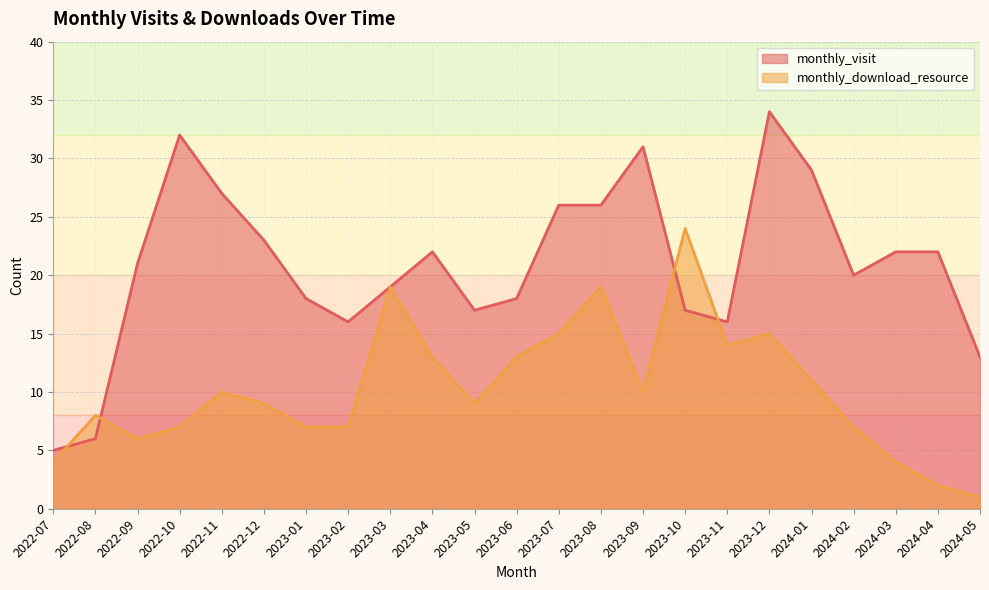

What is the label of the 21st point from the right?

2022-09